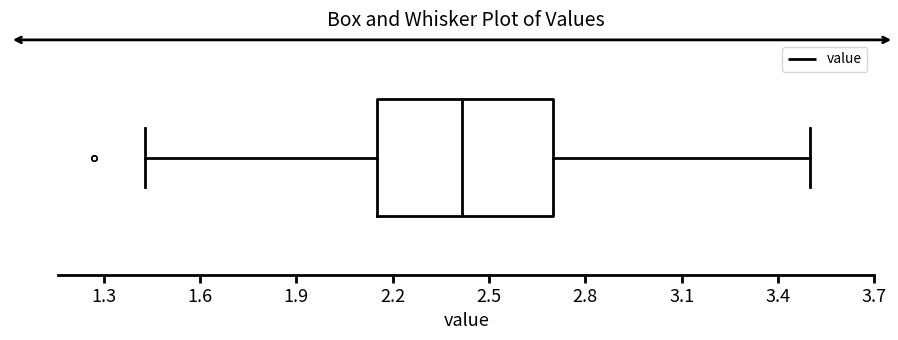

Where does the right whisker of the box end on the x-axis? The values are not printed on the chart, so give them approximately, as read against the axis.

3.50